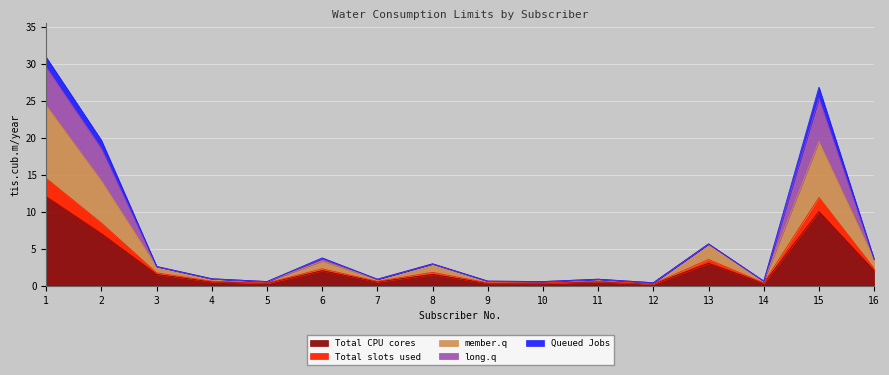

The value of Total CPU cores at 1 is 12.0. True or false?

True